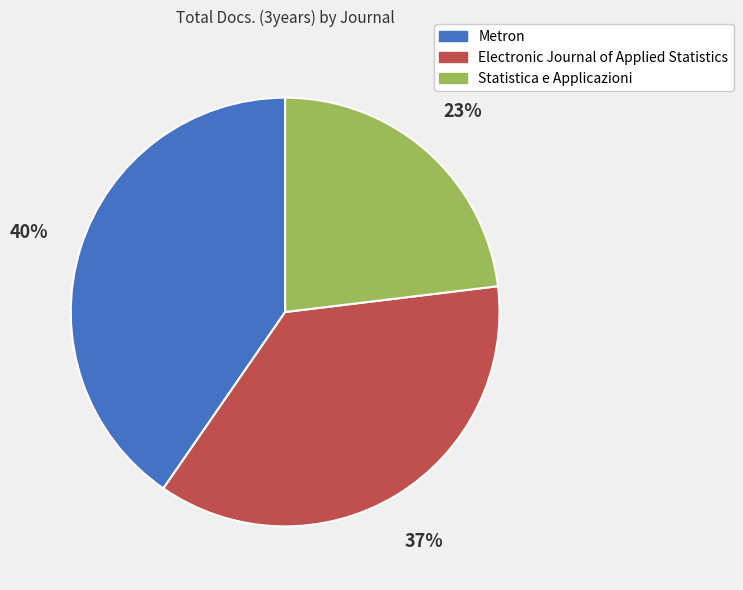

Is Electronic Journal of Applied Statistics the majority of the pie?

No